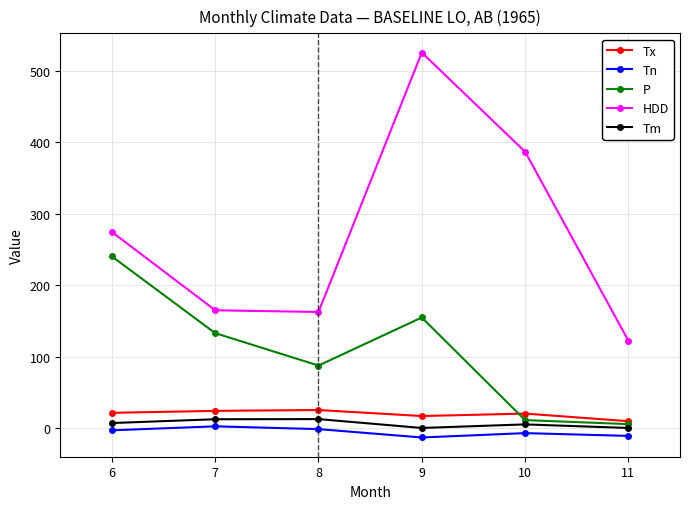

Rank the series by their maximum value, from highest to lowest.

HDD, P, Tx, Tm, Tn